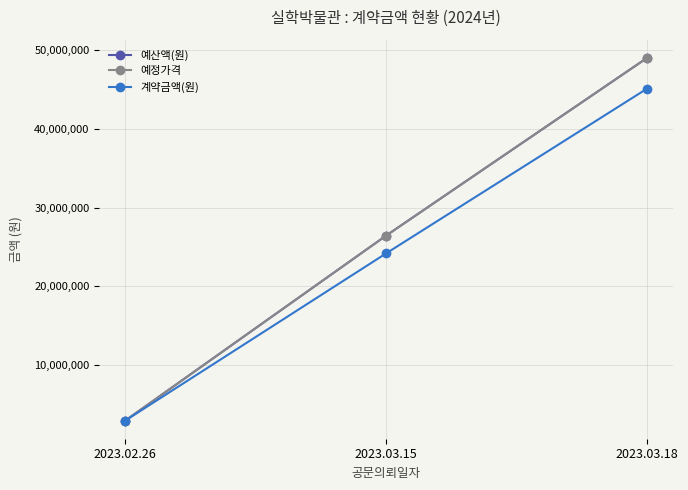

Reading left to right, extract all data points from this chart.

예산액(원): 2981000	26455000	49000000
예정가격: 2981000	26455000	49000000
계약금액(원): 2980000	24200000	45100000